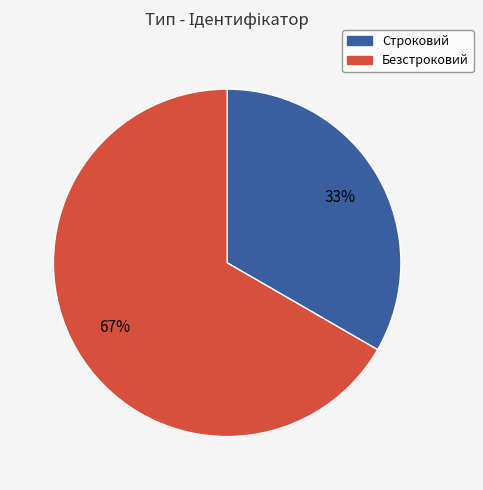

To the nearest percent, what is the average slice percentage?

50%